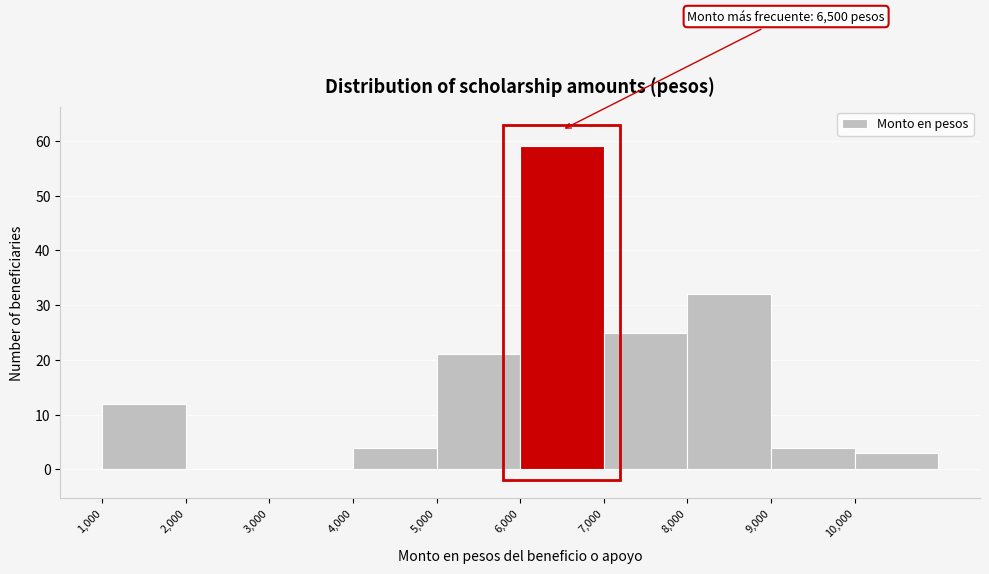

Over which range of the x-axis is the bar tallest?

6000 to 7000